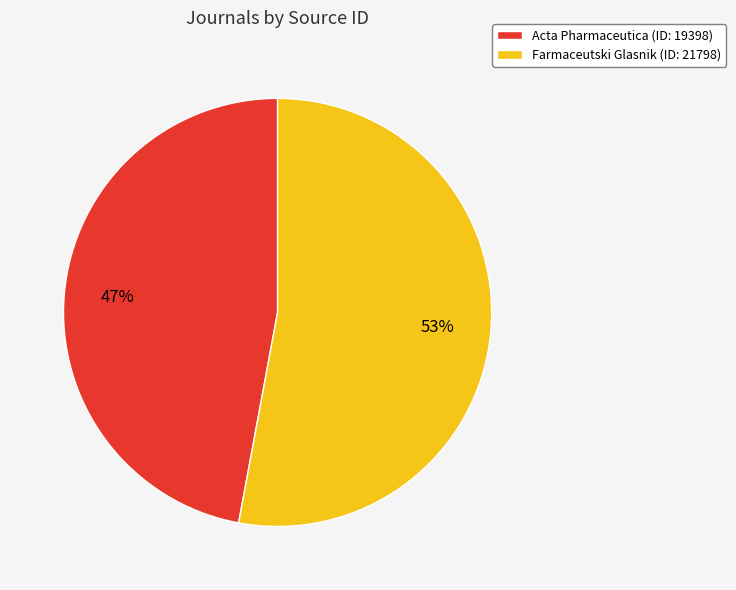

To the nearest percent, what percentage of the pie is Farmaceutski Glasnik?

53%